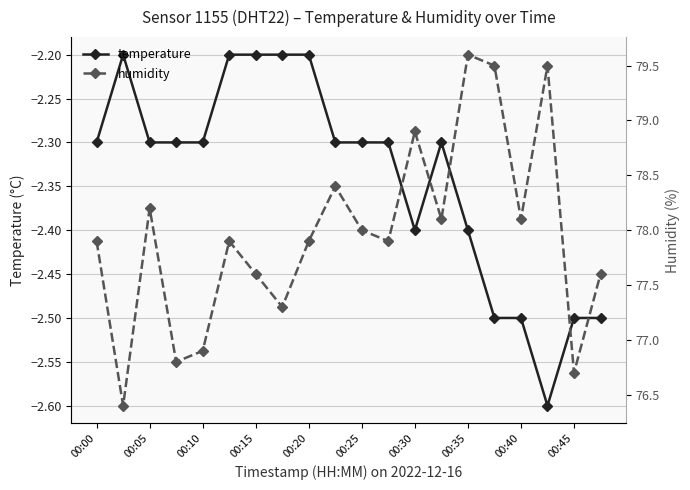

True or false: temperature has a value of -0.6 at 00:00.

False